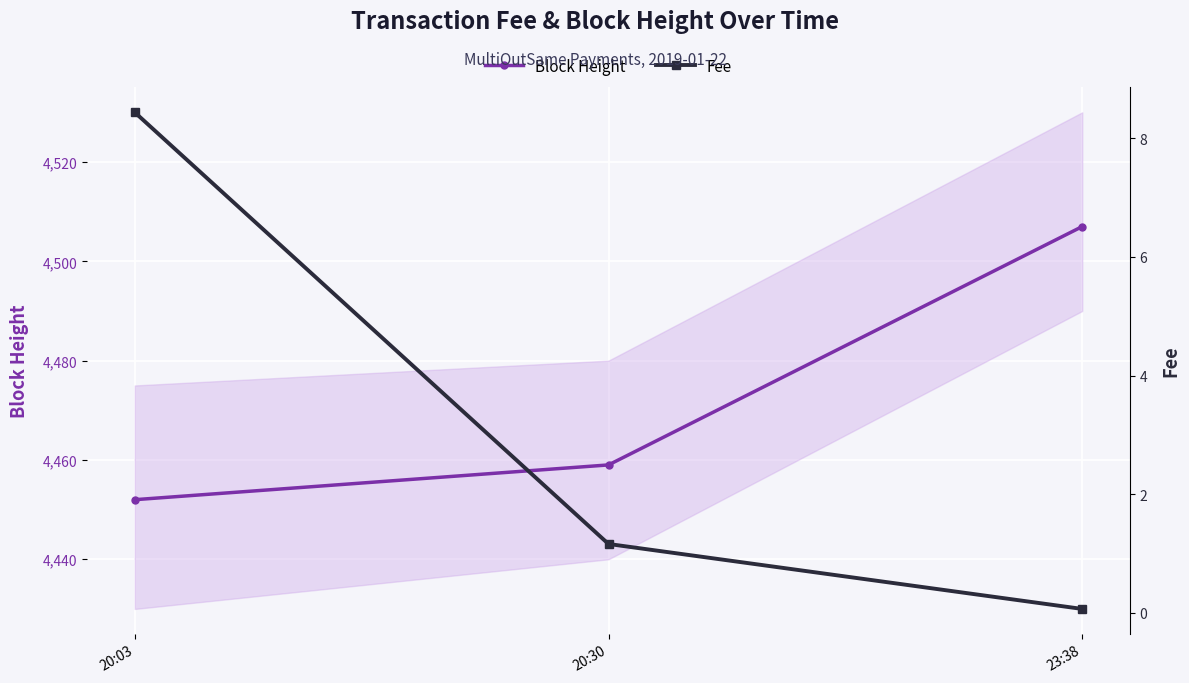

What is the spread (max minus min) of values at 23:38?

4506.9